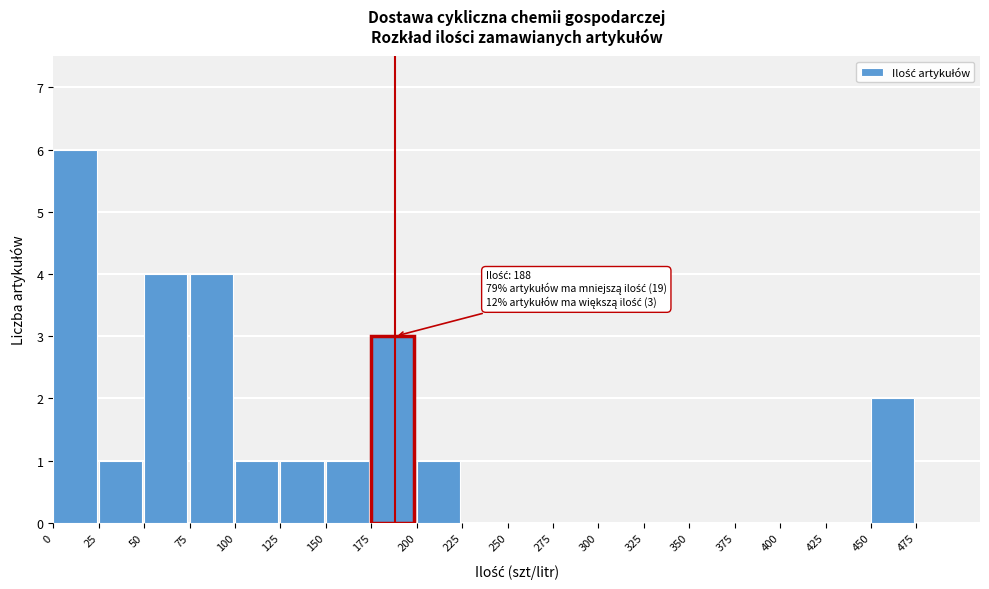

Which range on the x-axis has the tallest bar?

0 to 25